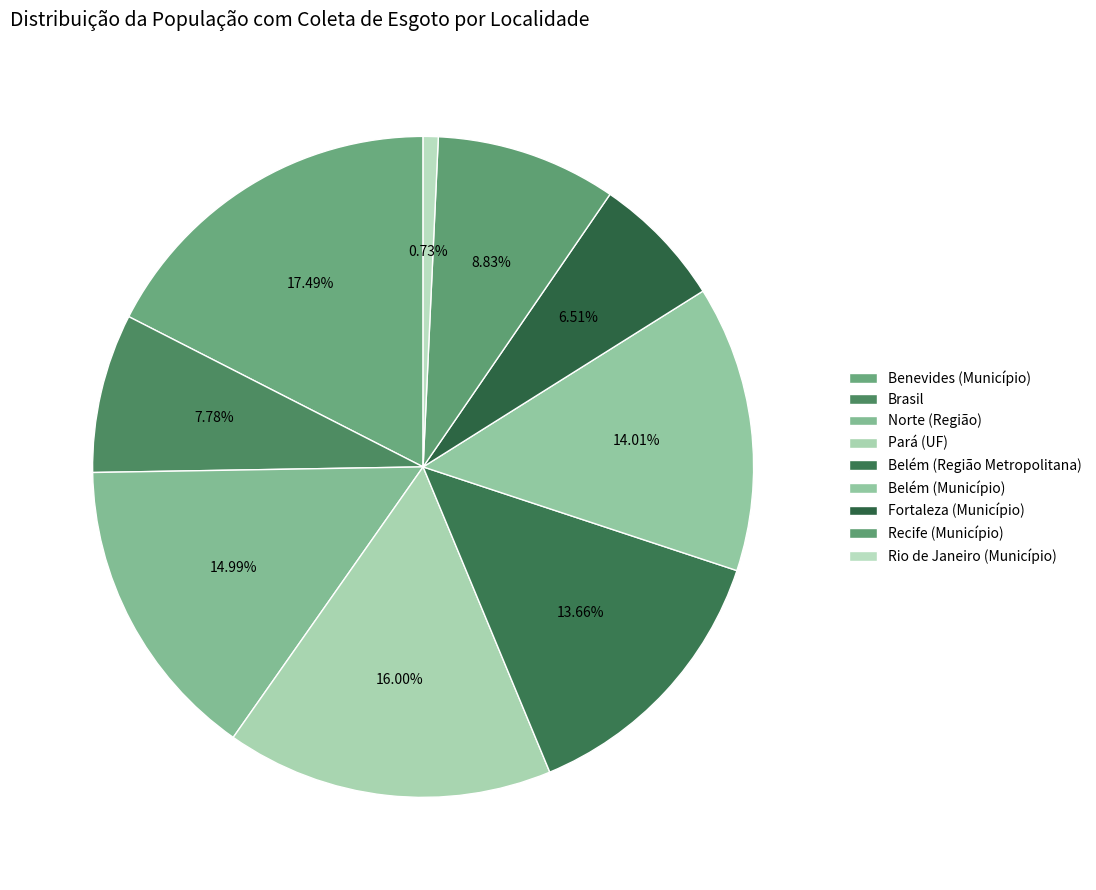

How many segments does this pie chart have?

9